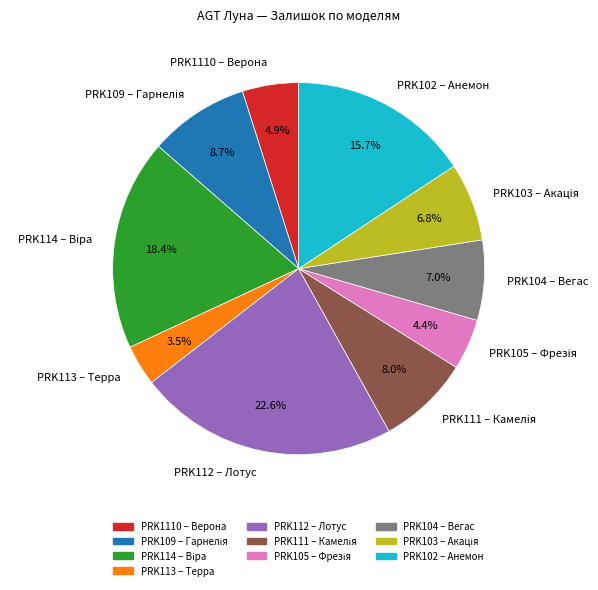

Which slice is the smallest?

PRK113 – Терра